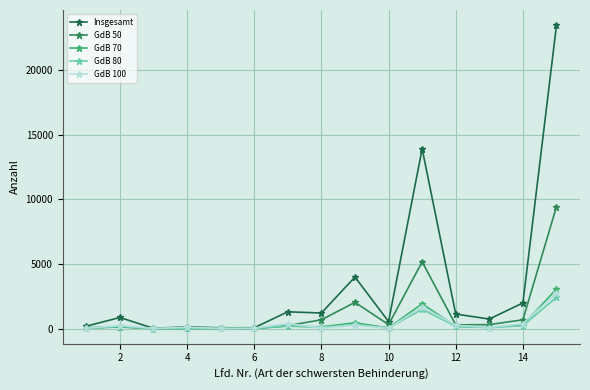

In GdB 50, how many points are lower than both neighbors (excluding endpoints)?

4